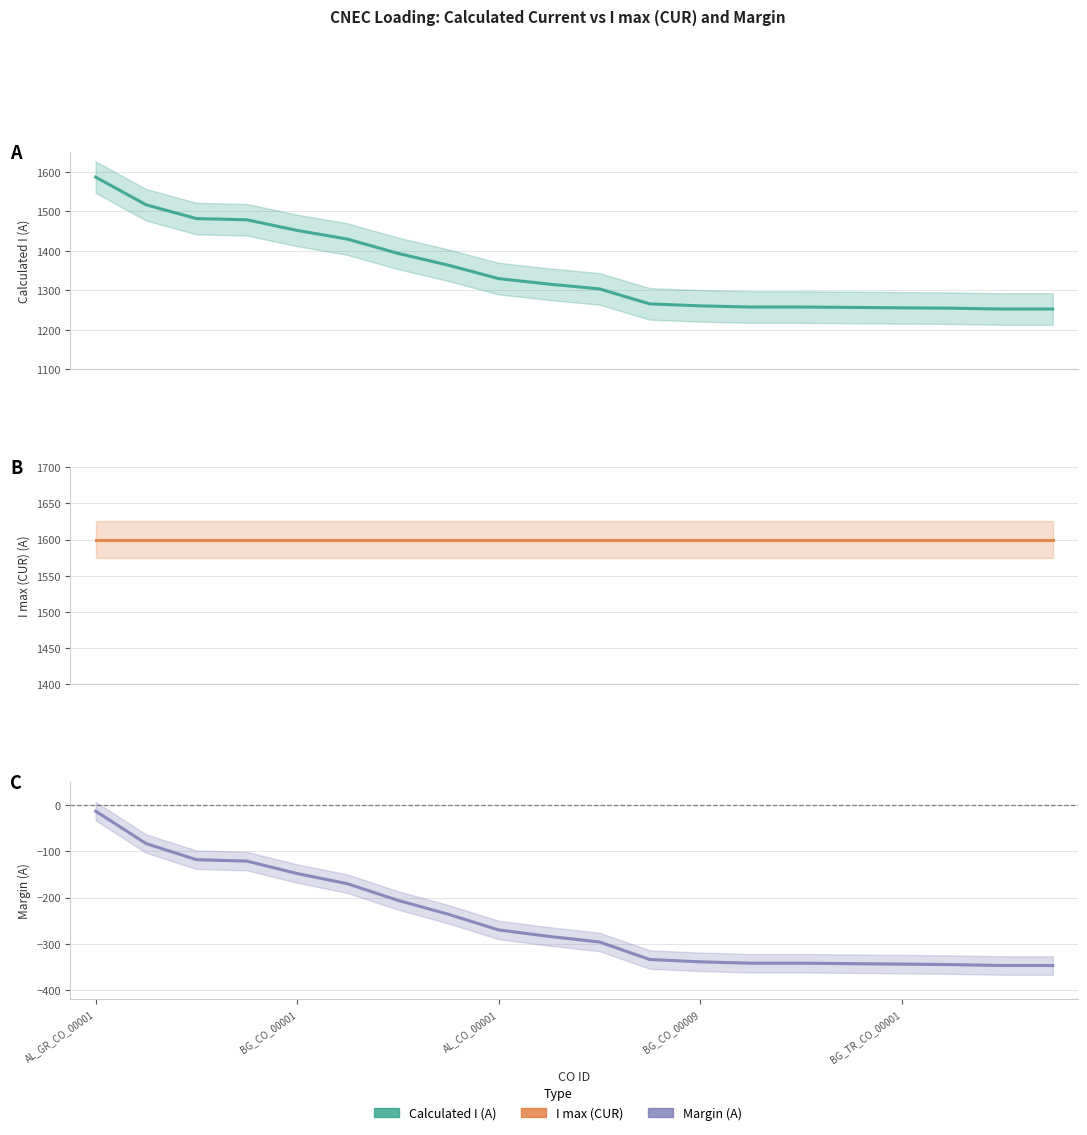

What is the minimum value for I max (CUR)?

1600